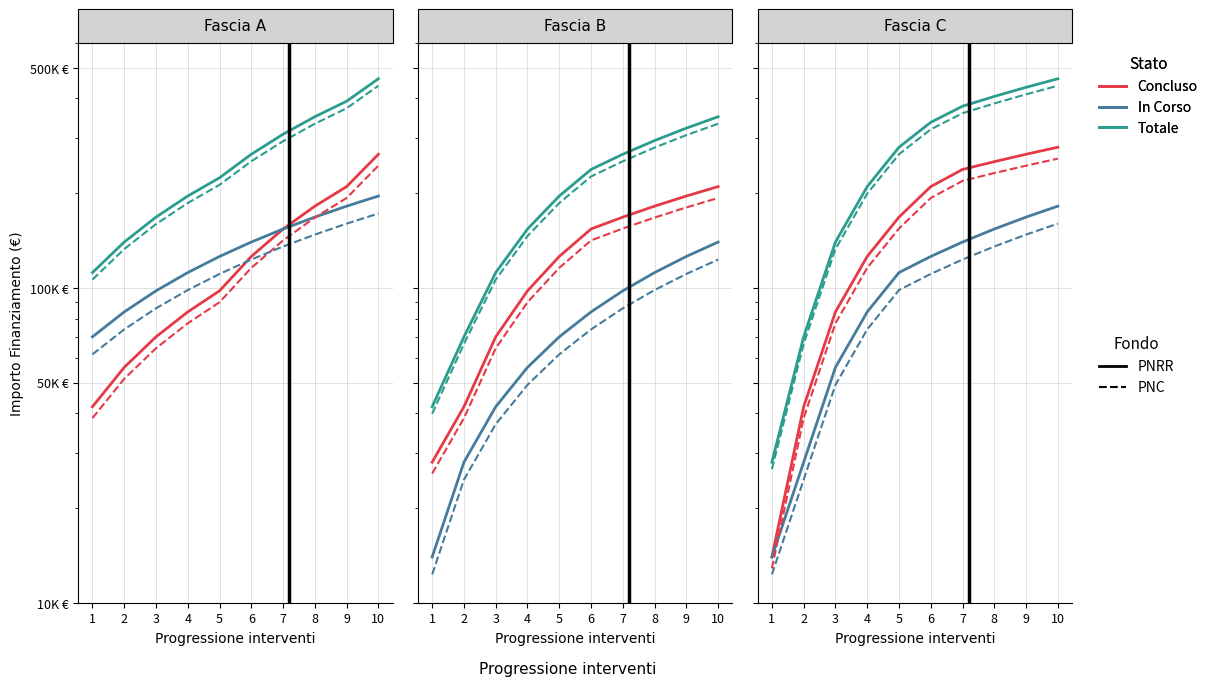

At which category is the sum across all series the highest?

10